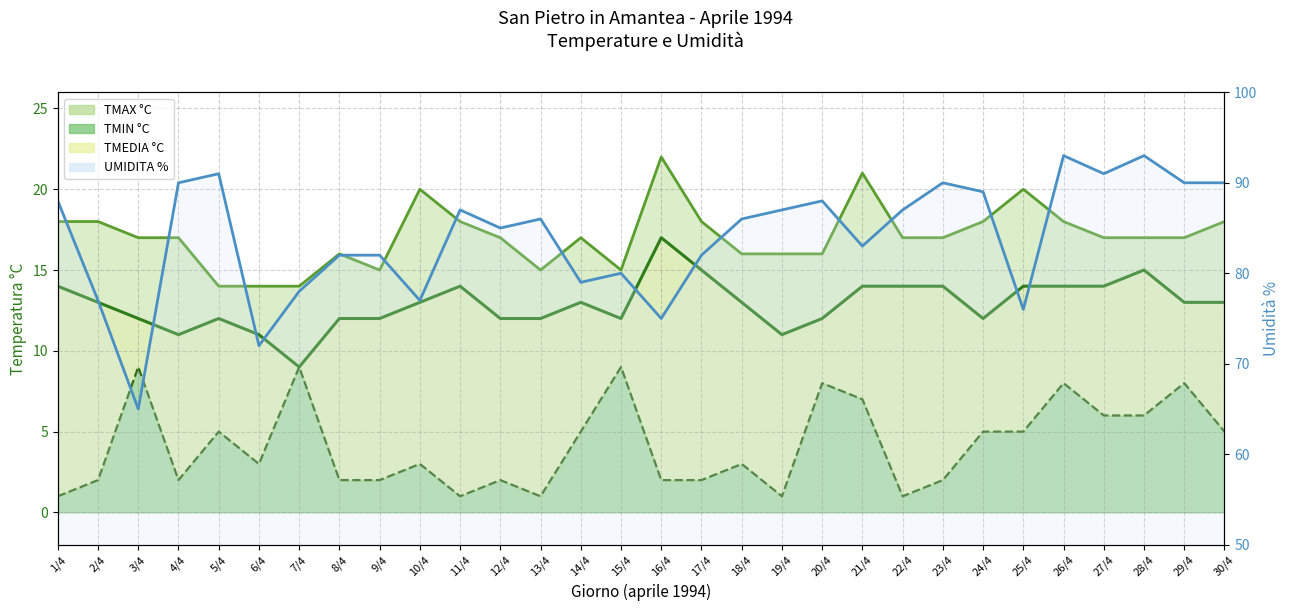

The chart shows a value of 87 at 19/4. True or false?

True